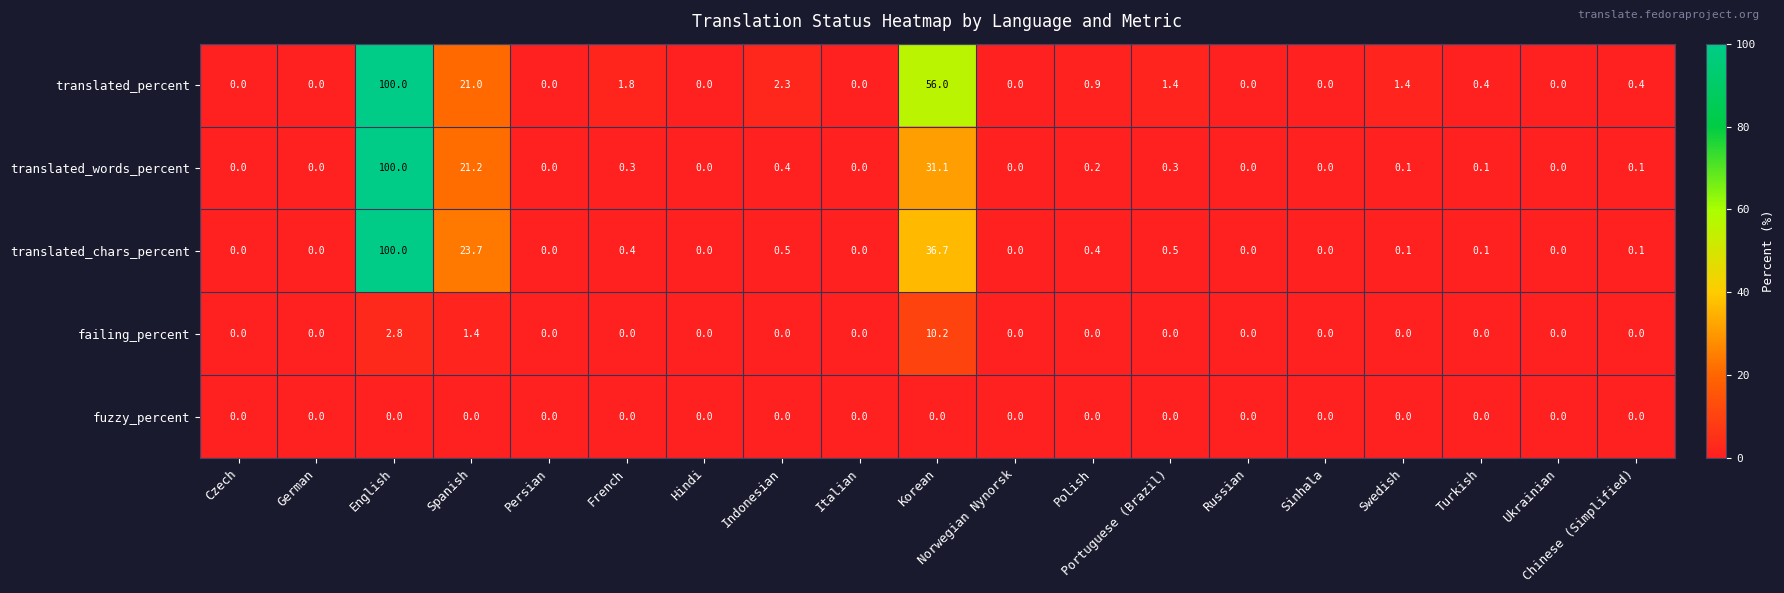

Count the number of data series in this chart.

5